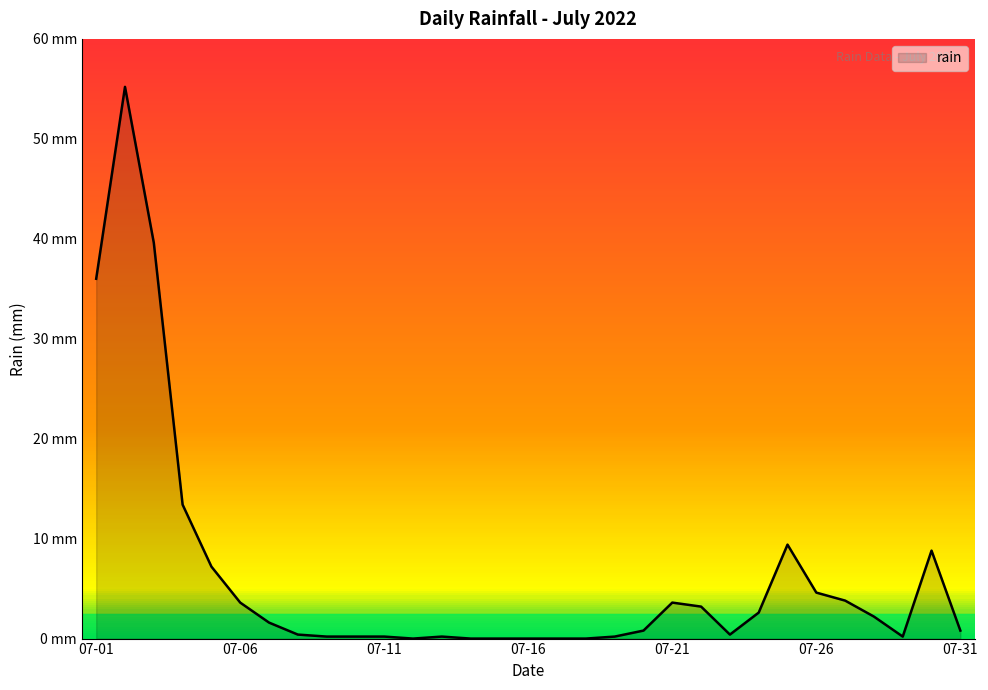

Does the chart have visible grid lines?

No